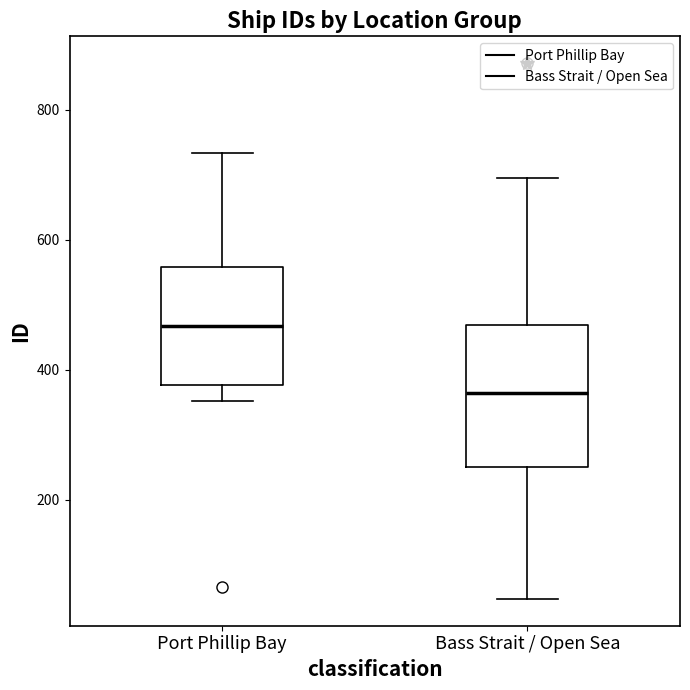

Which box is the tallest, from its lower edge to its upper edge?

Bass Strait / Open Sea